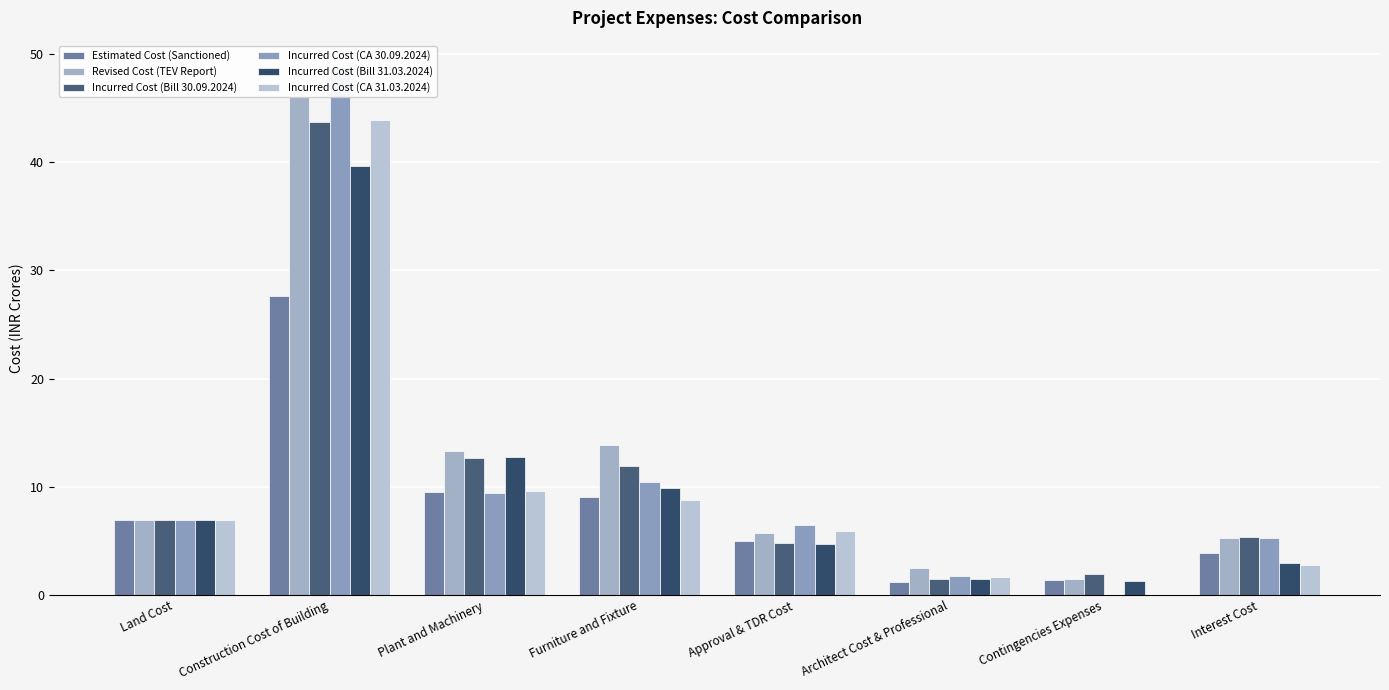

List the series in order of their peak value, lowest first.

Estimated Cost (Sanctioned), Incurred Cost (Bill 31.03.2024), Incurred Cost (Bill 30.09.2024), Incurred Cost (CA 31.03.2024), Revised Cost (TEV Report), Incurred Cost (CA 30.09.2024)